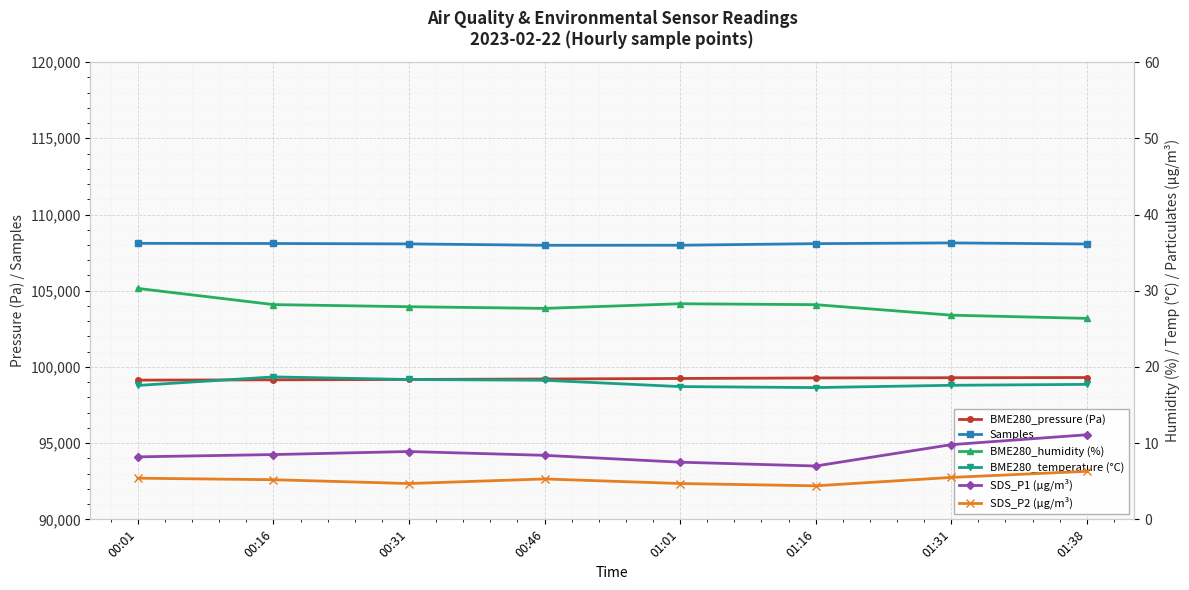

In SDS_P2 (µg/m³), how many points are higher than both neighbors (excluding endpoints)?

1